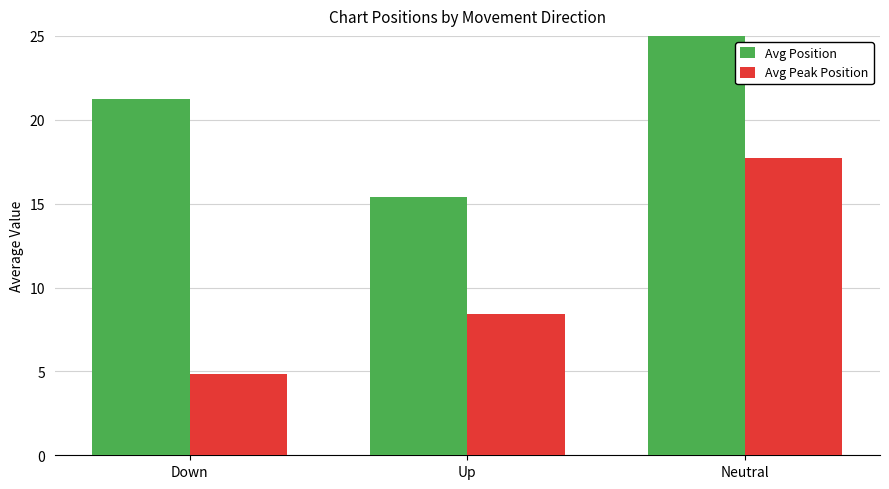

At which category is the sum across all series the highest?

Neutral